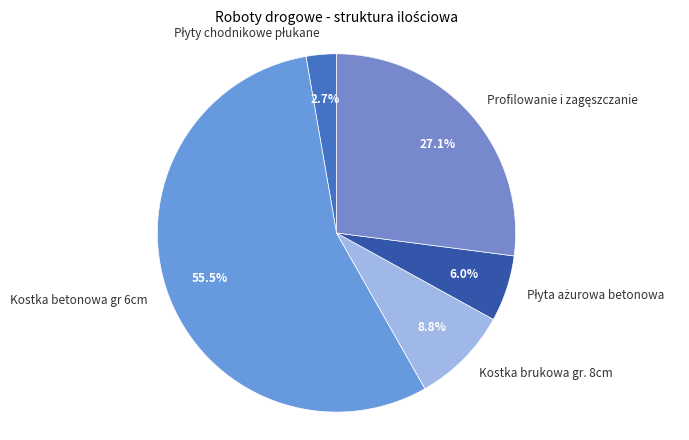

Which slice is the largest?

Kostka betonowa gr 6cm